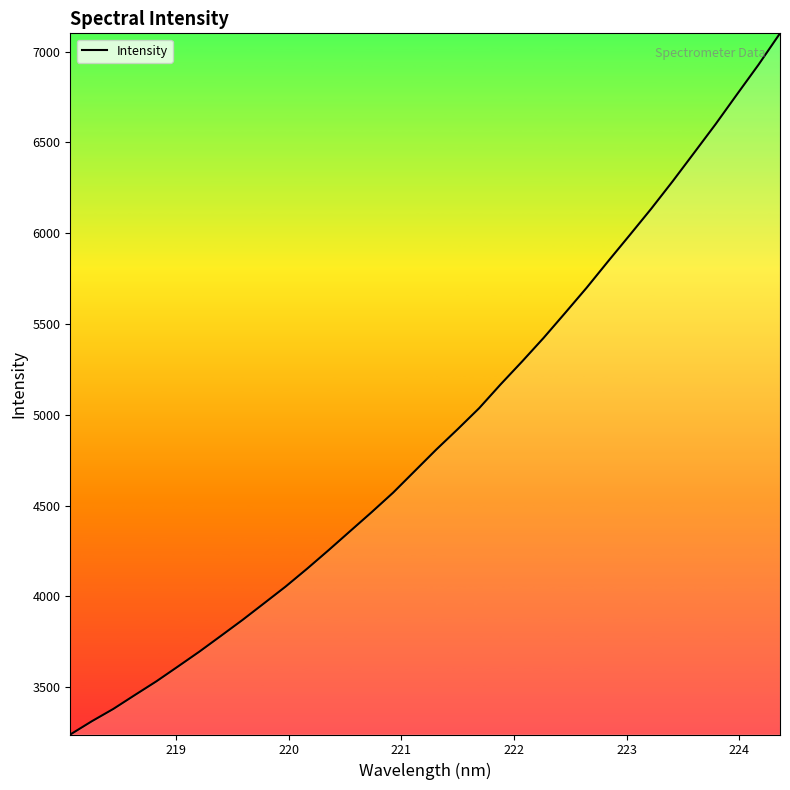

What is the difference between the maximum and minimum values?

3862.1